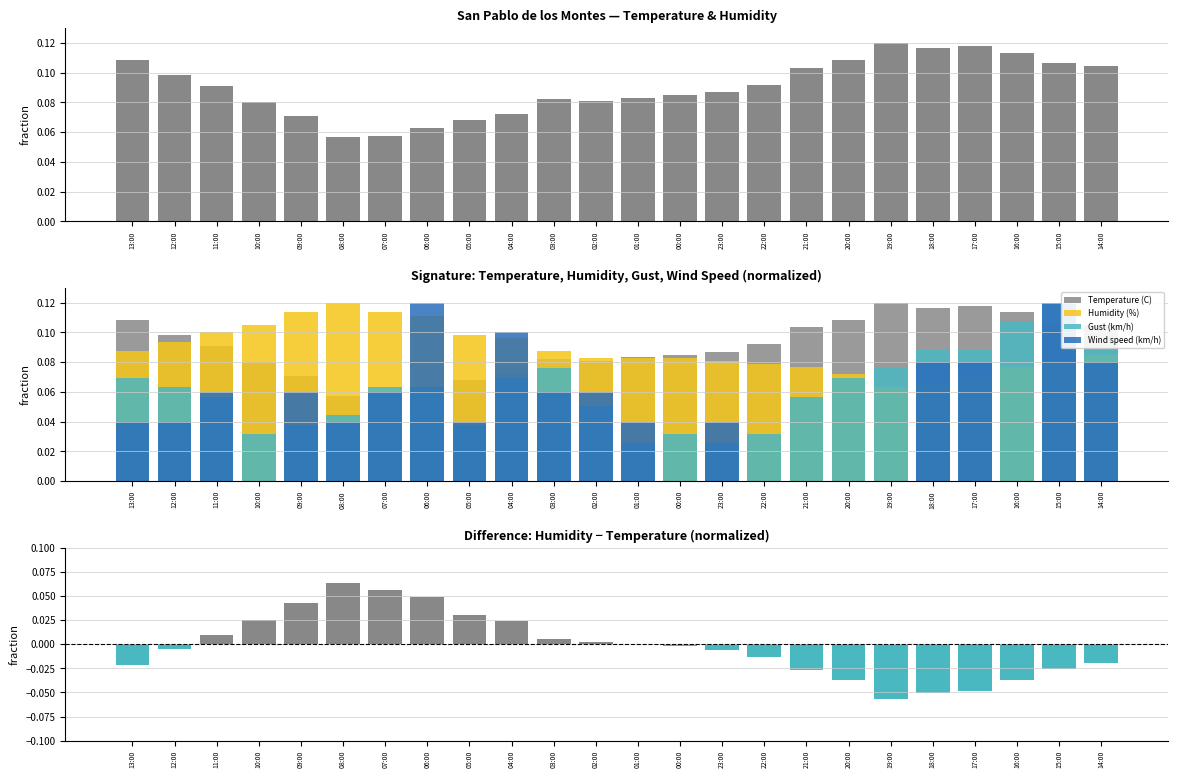

How many data points in Humidity − Temperature (normalized) are less than 0?

14